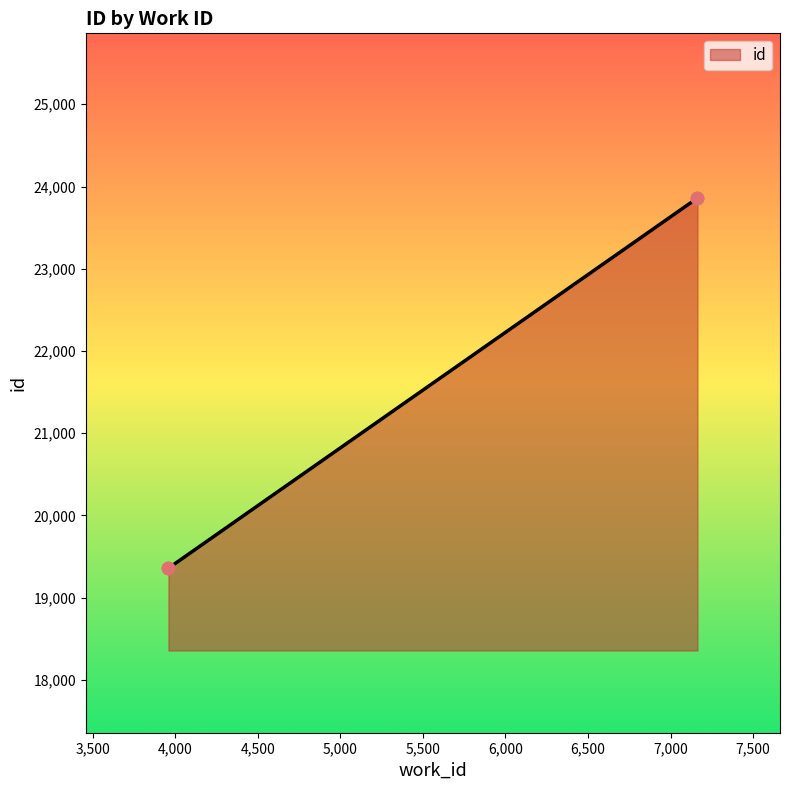

Between 3959 and 7163, which is larger?

7163